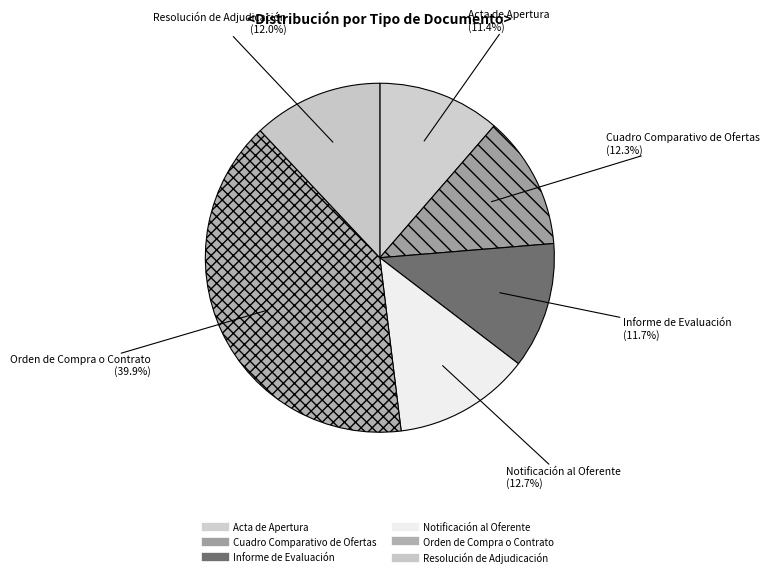

To the nearest percent, what percentage of the pie is Informe de Evaluación?

12%